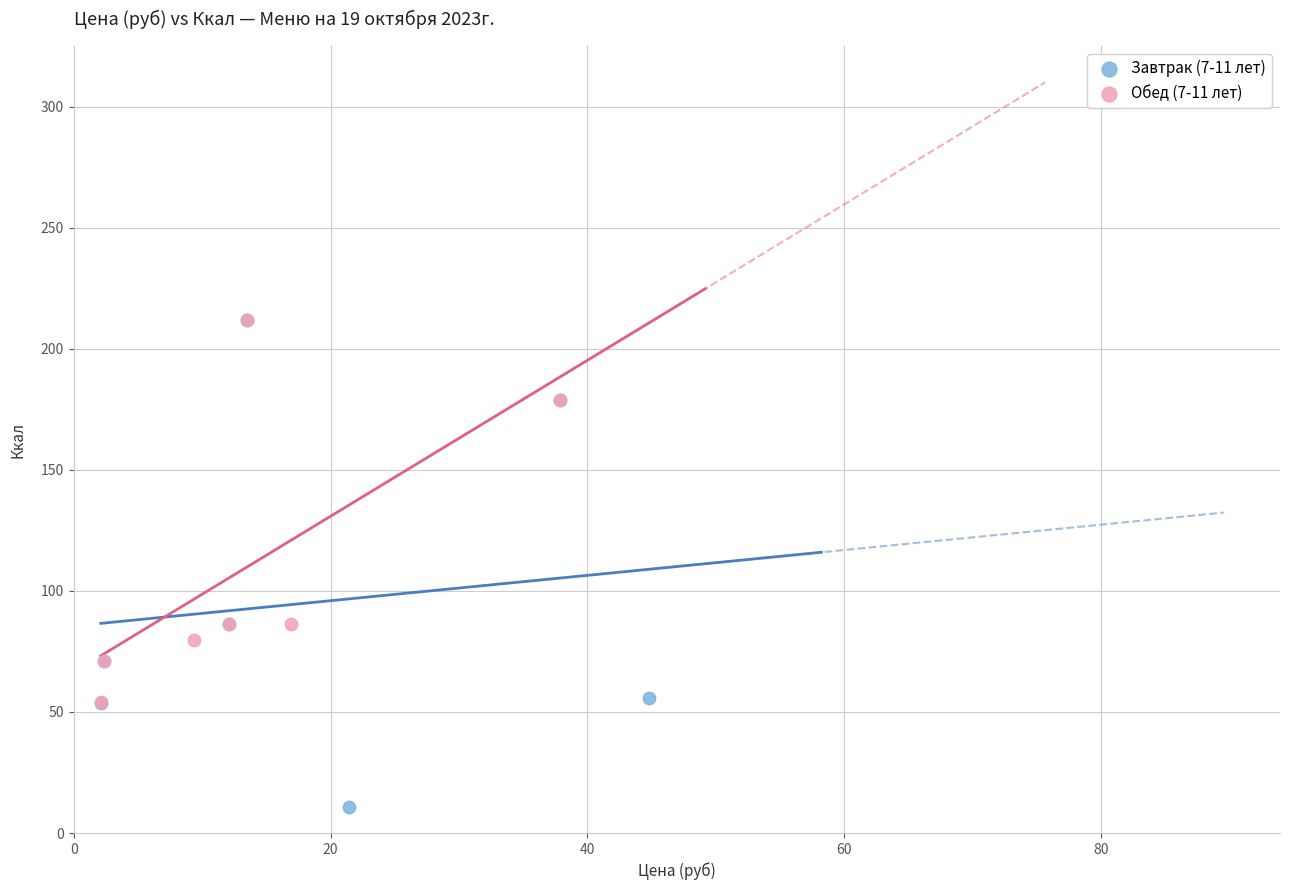

Which series contains the lowest Y value?

Завтрак (7-11 лет)